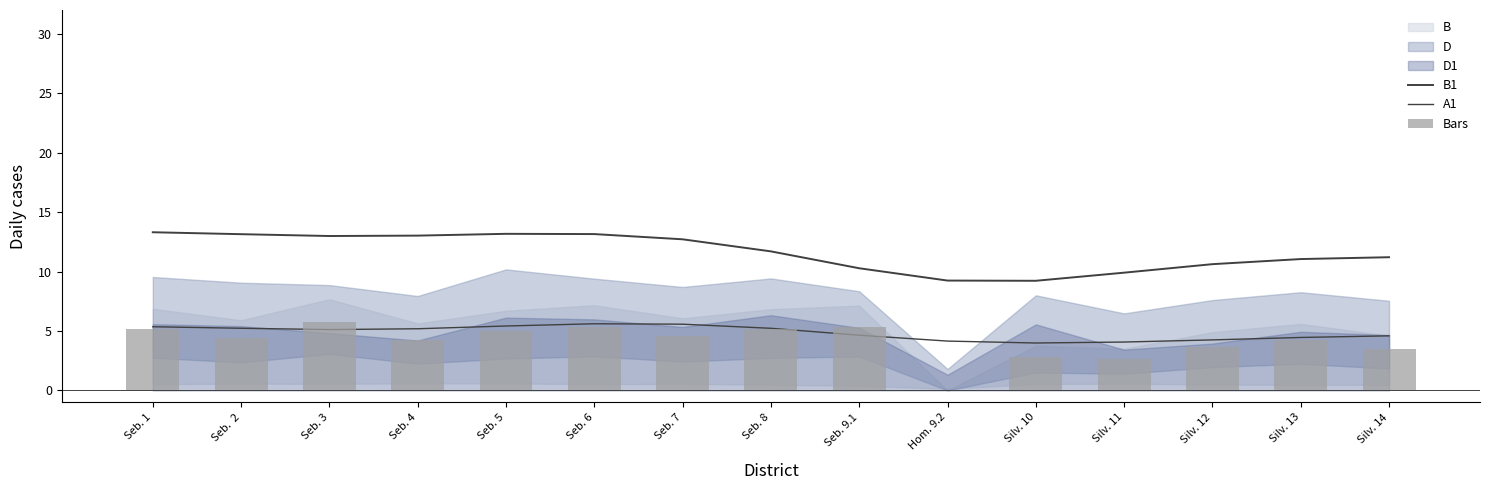

At which category is the sum across all series the highest?

Seb. 6